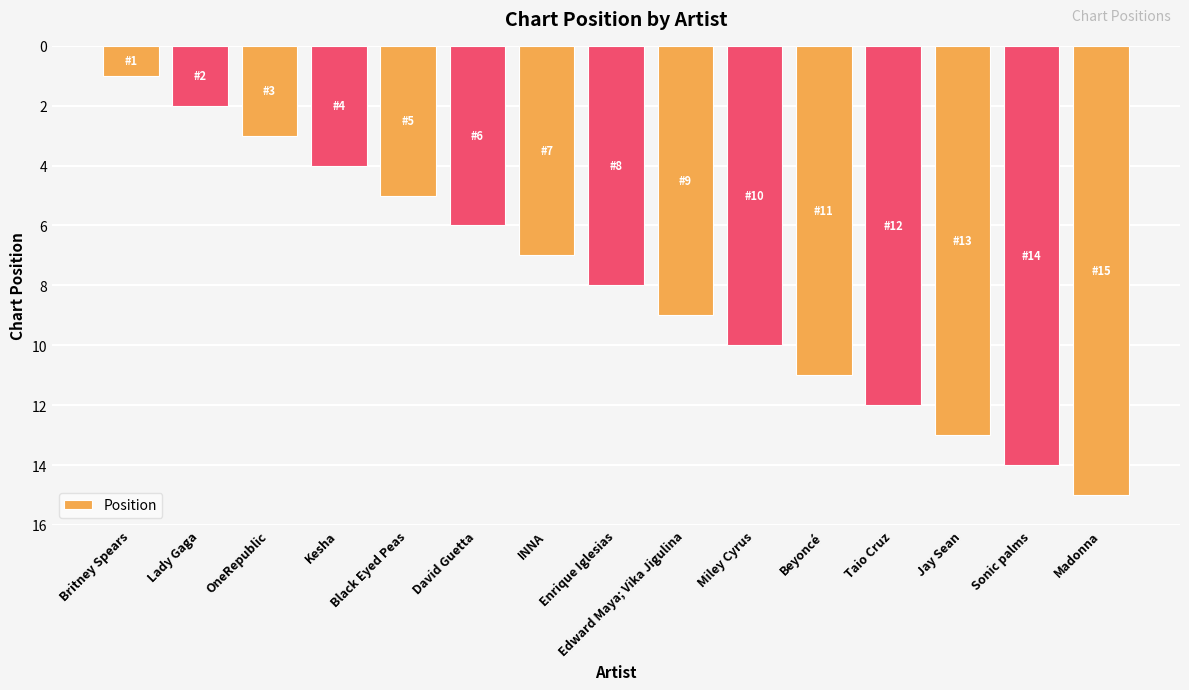

What is the change in value from Enrique Iglesias to Taio Cruz?

+4